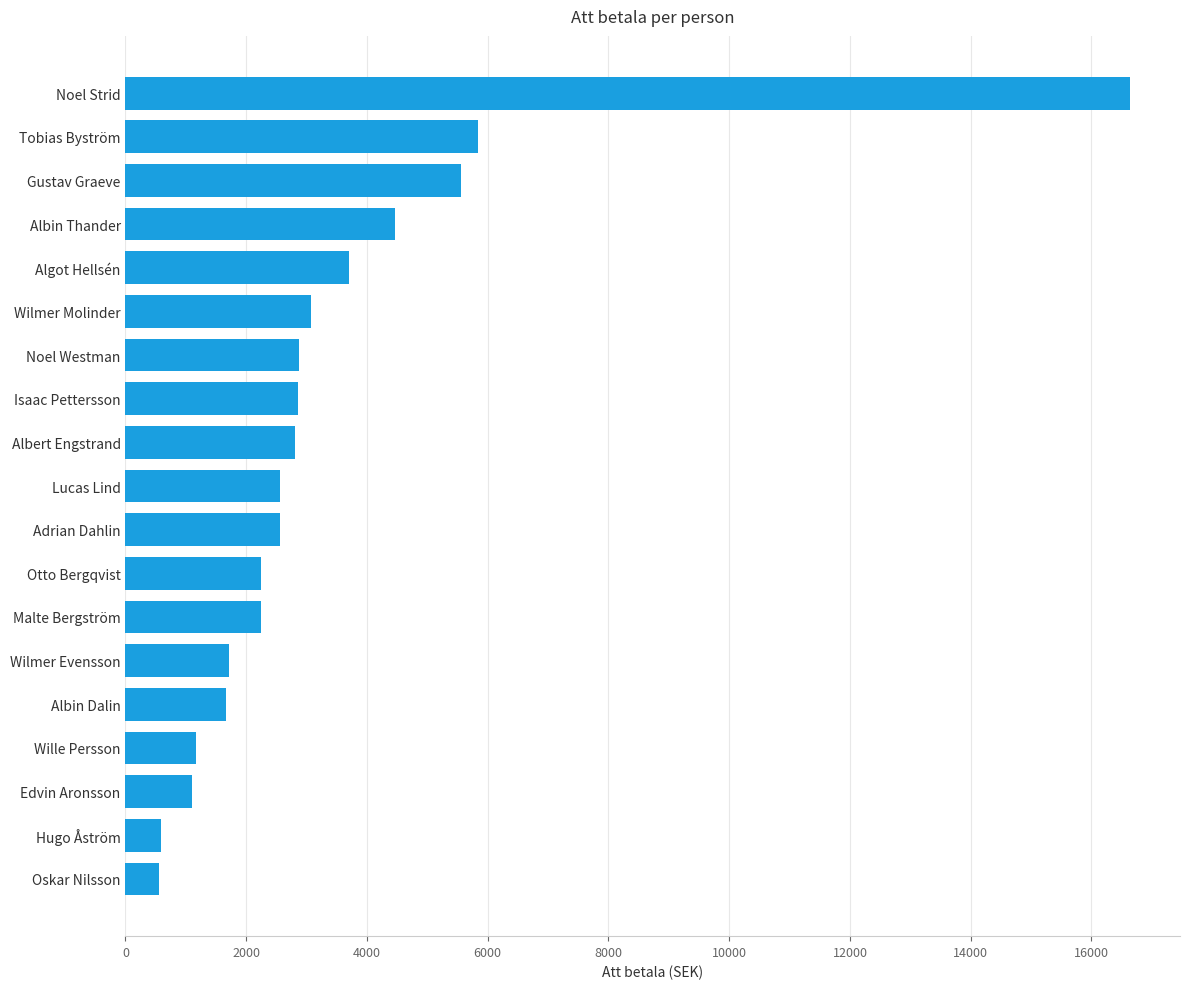

What is the label of the 15th bar from the top?

Albin Dalin